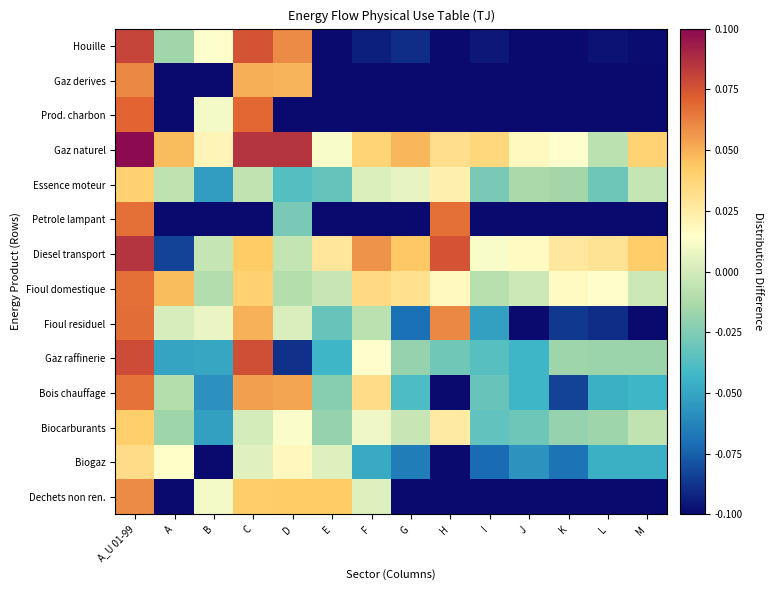

Which label corresponds to the largest value in the chart?

A_U 01-99